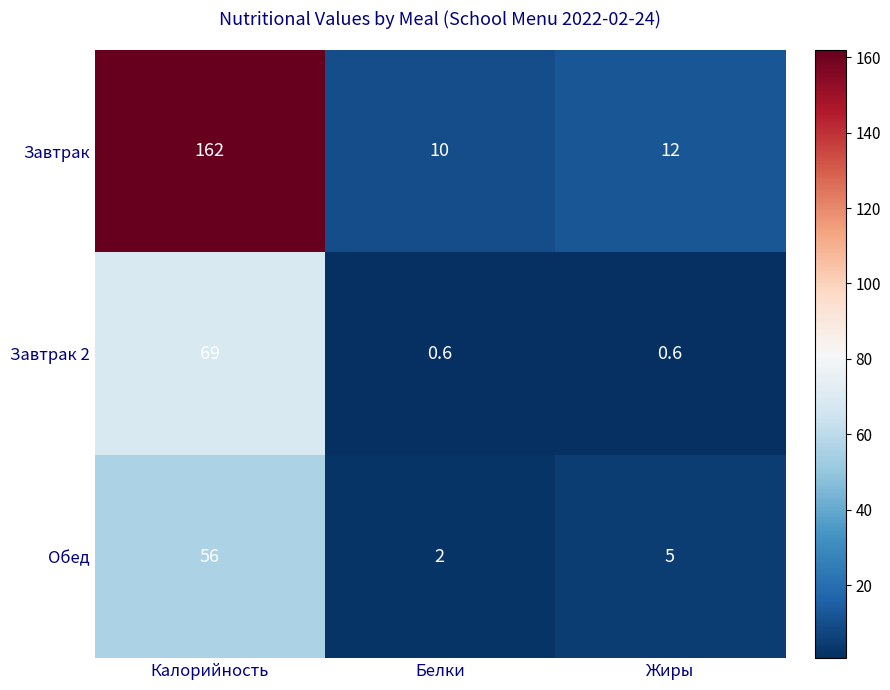

Reading left to right, extract all data points from this chart.

Завтрак: Калорийность=162.0	Белки=10.0	Жиры=12.0
Завтрак 2: Калорийность=69.0	Белки=0.6	Жиры=0.6
Обед: Калорийность=56.0	Белки=2.0	Жиры=5.0